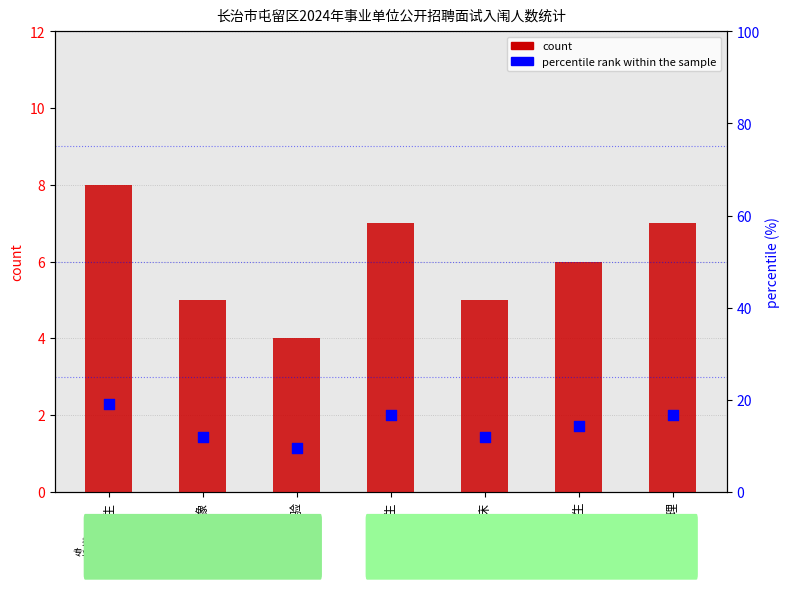

What are all the series names shown in the legend?

count, percentile rank within the sample